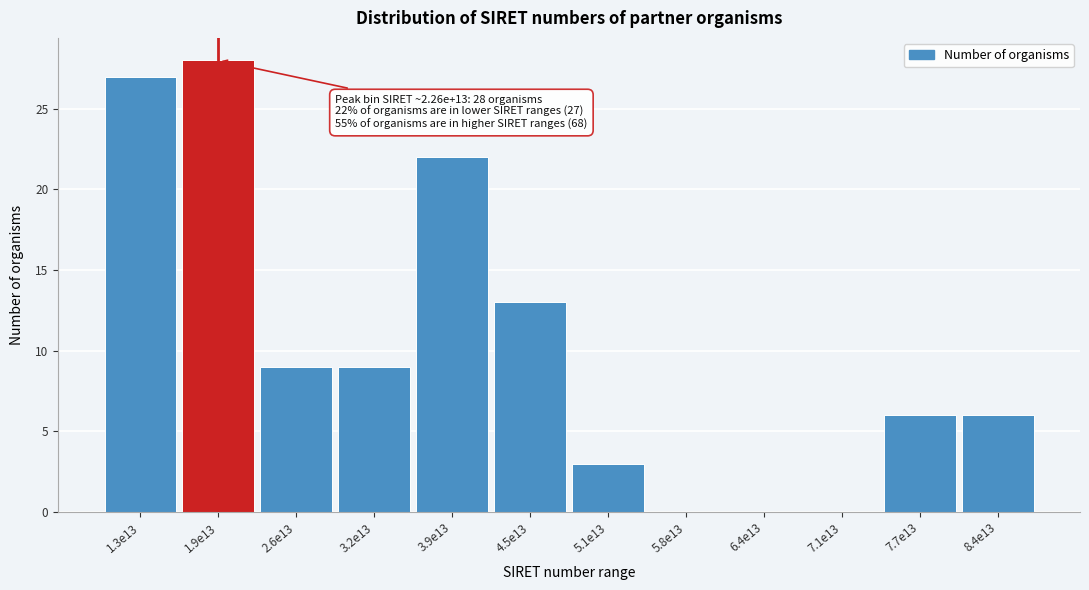

Reading left to right, extract all data points from this chart.

1.3e13=27	1.9e13=28	2.6e13=9	3.2e13=9	3.9e13=22	4.5e13=13	5.1e13=3	5.8e13=0	6.4e13=0	7.1e13=0	7.7e13=6	8.4e13=6